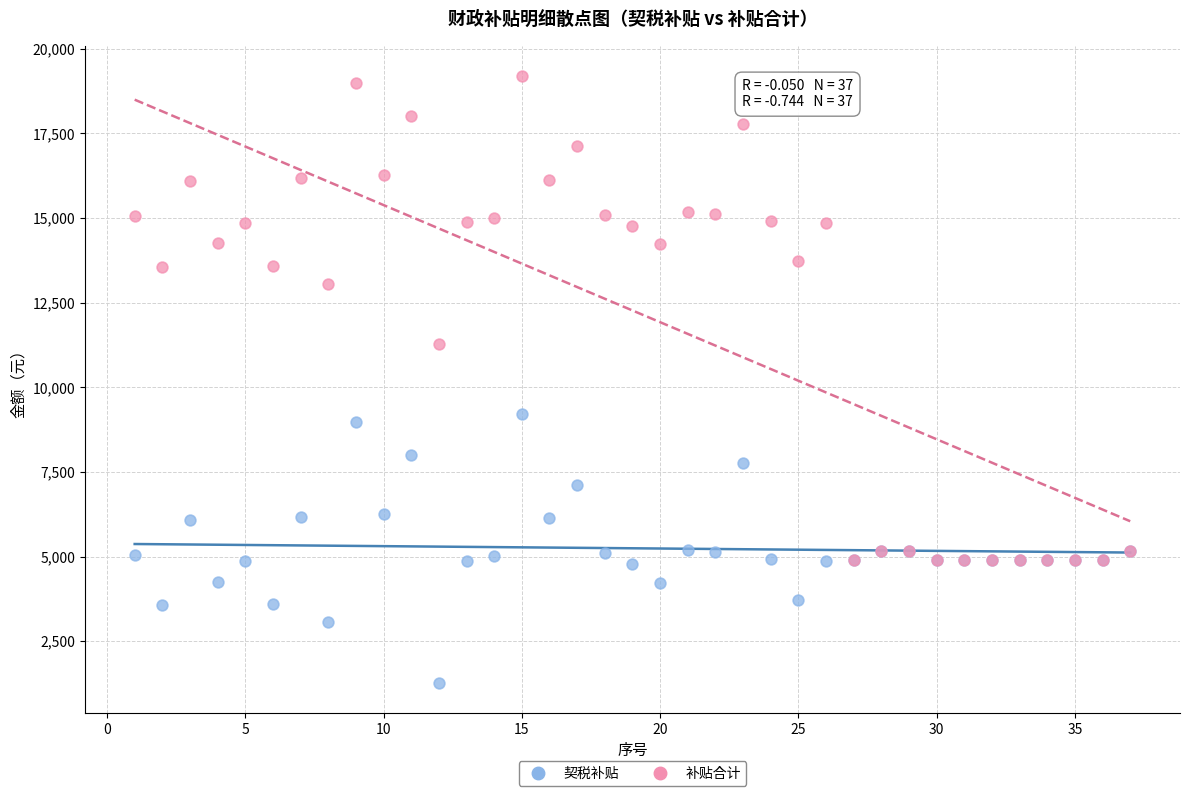

Which series reaches the maximum Y coordinate?

补贴合计